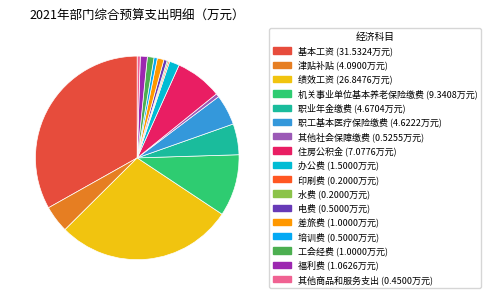

Combined, do 差旅费 and 水费 account for over 50%?

No